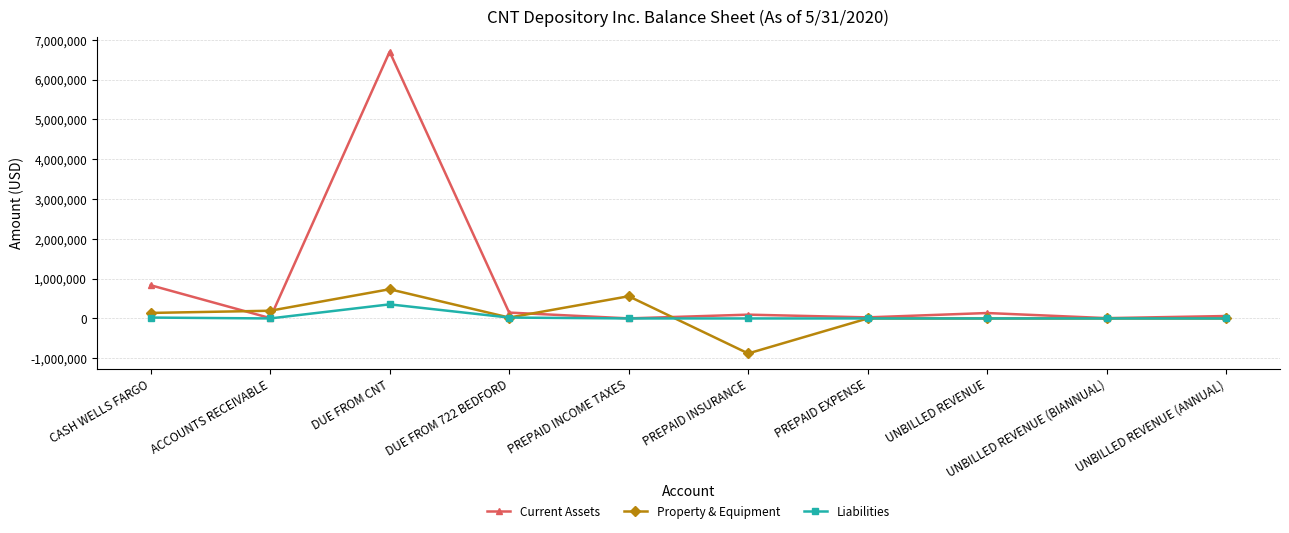

Does the chart have visible grid lines?

Yes